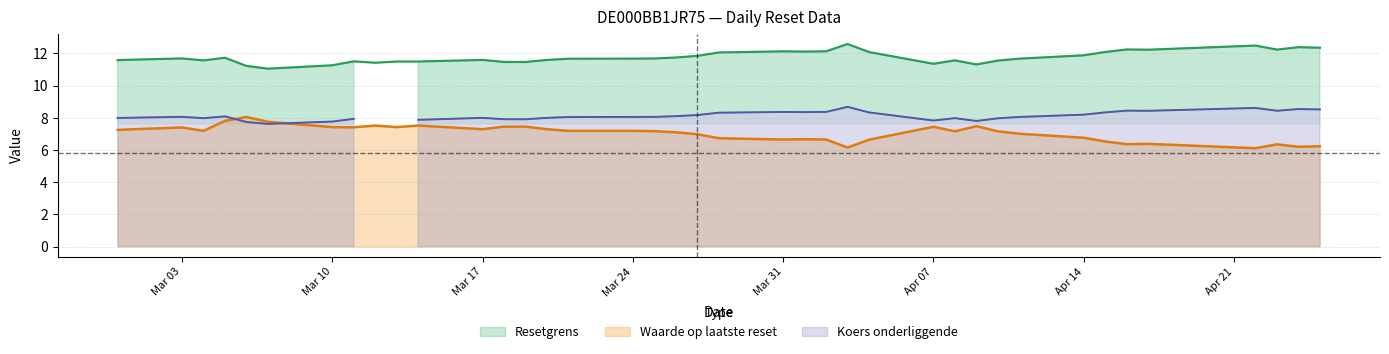

What is the average value of the Waarde op laatste reset series?

7.0